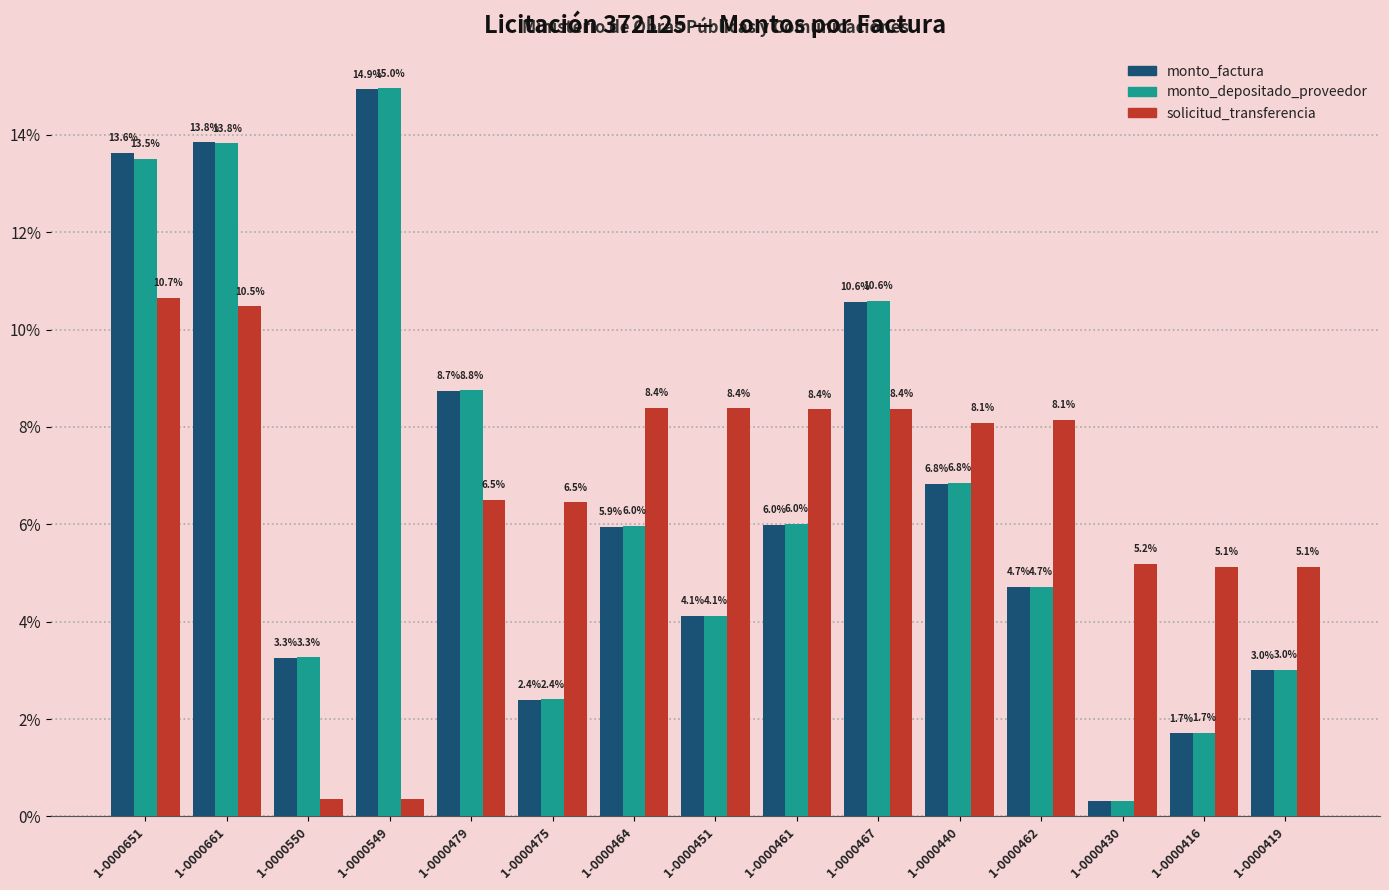

At which label does monto_depositado_proveedor first exceed 5?

1-0000651